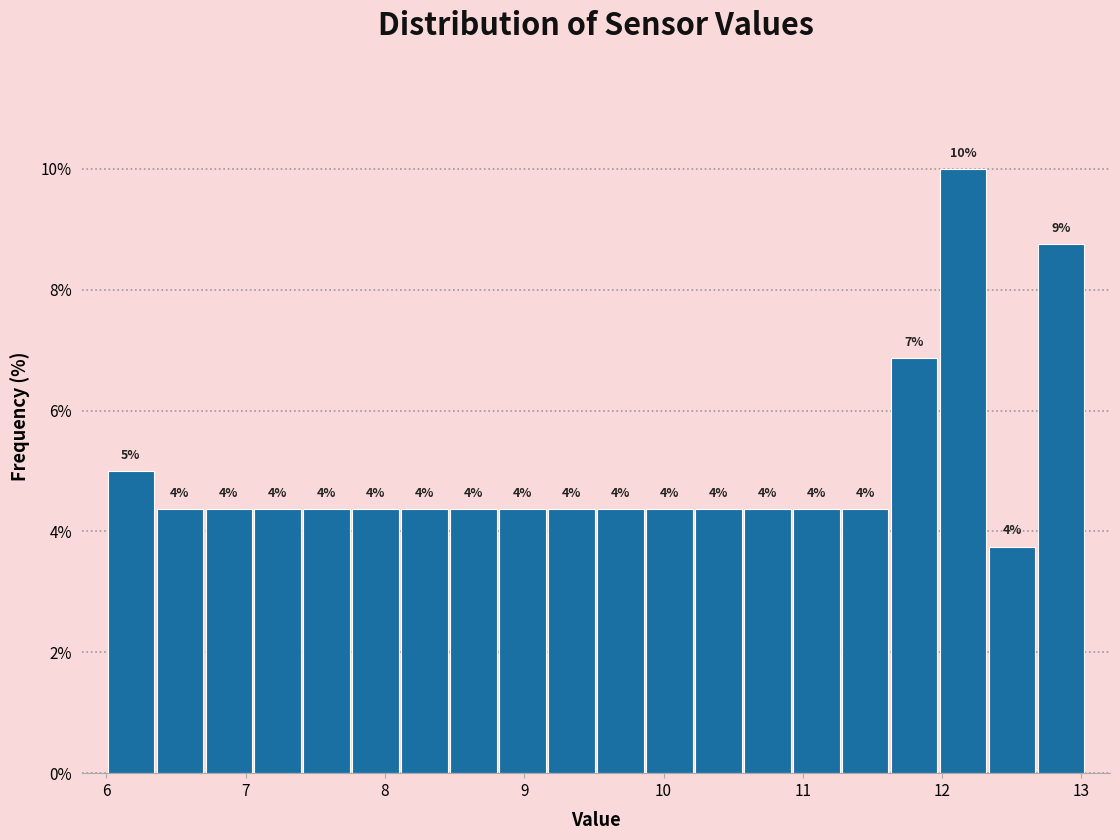

Around what value on the x-axis is the tallest bar? Give the approximate position of its centre, as read against the axis.

12.2